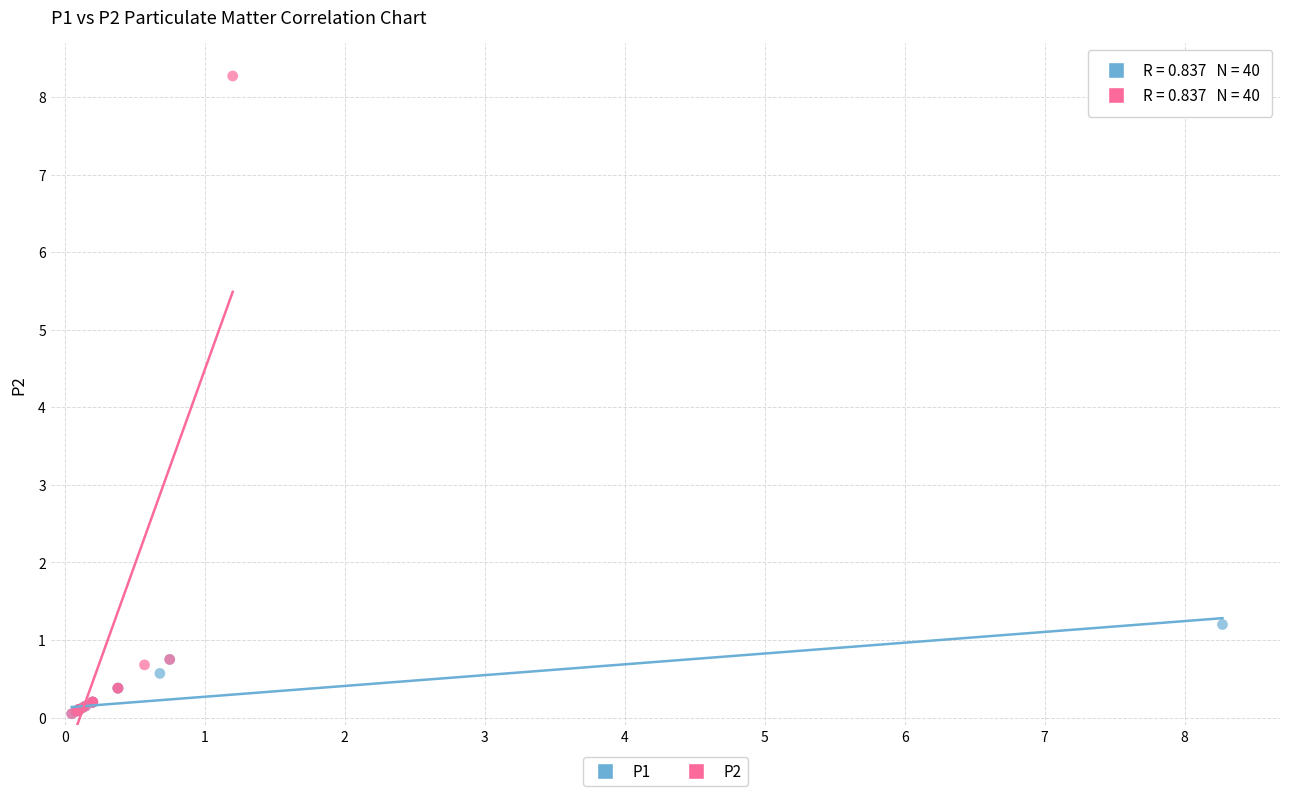

What are all the series names shown in the legend?

P1, P2